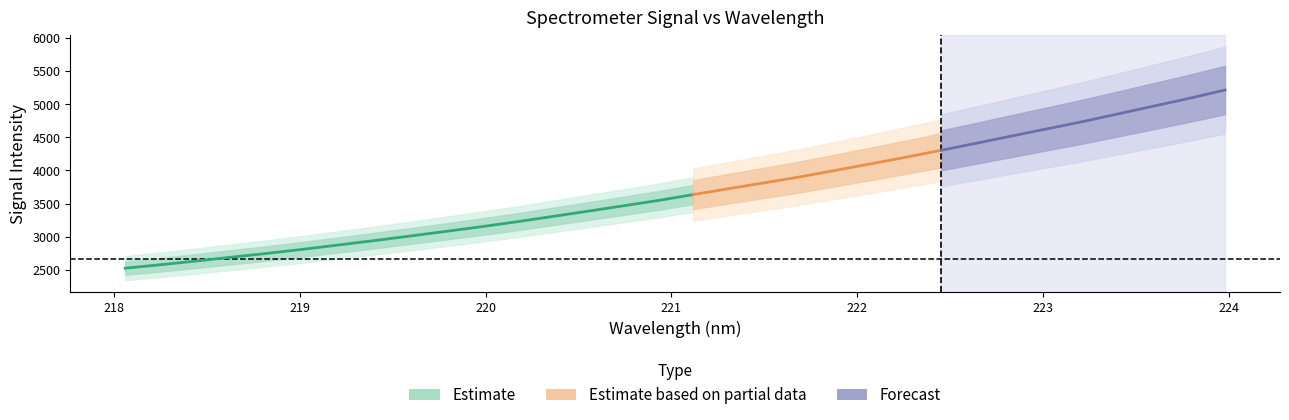

Where does the y series first go above 3636?

16